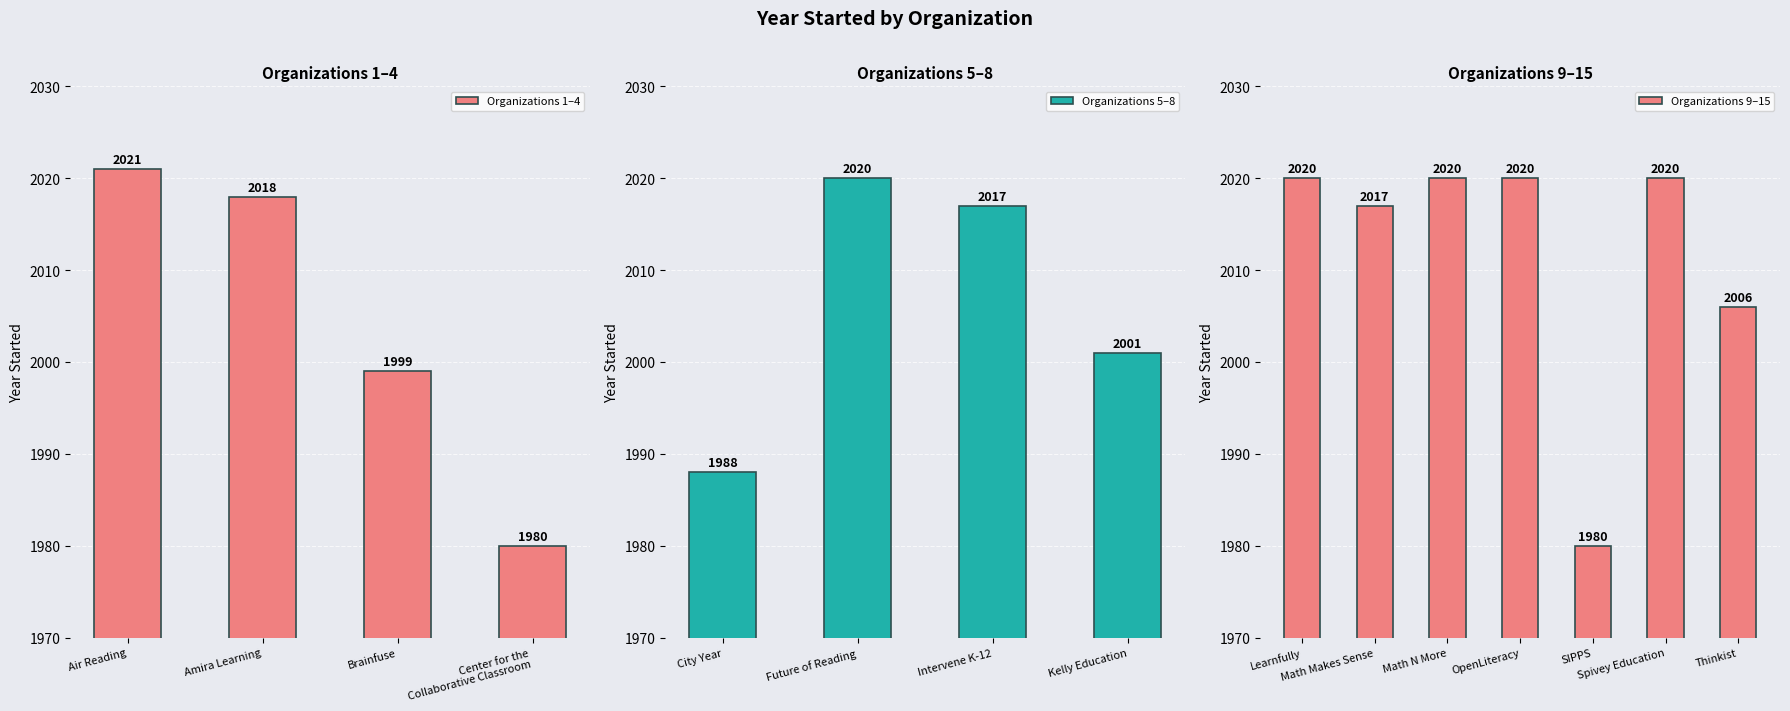

What is the label of the 9th bar from the left?

Learnfully